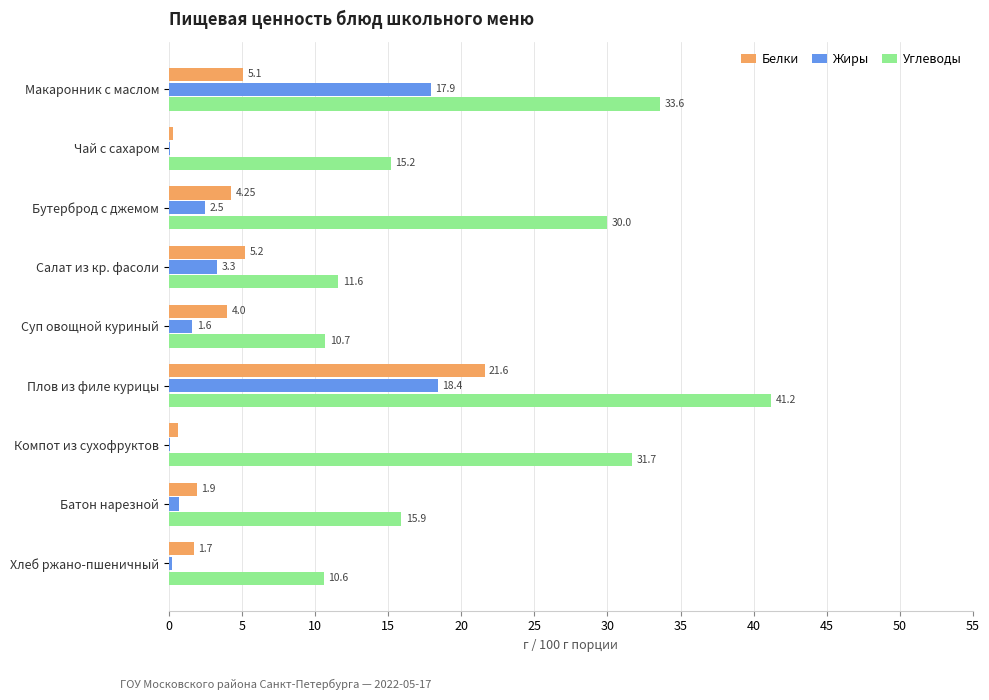

At which category is the sum across all series the highest?

Плов из филе курицы